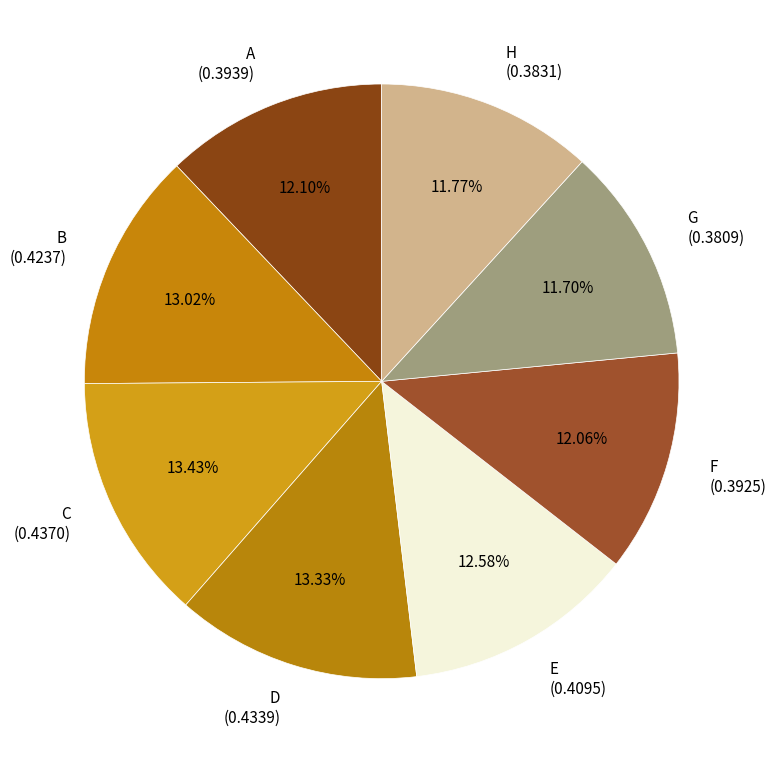

How many segments does this pie chart have?

8